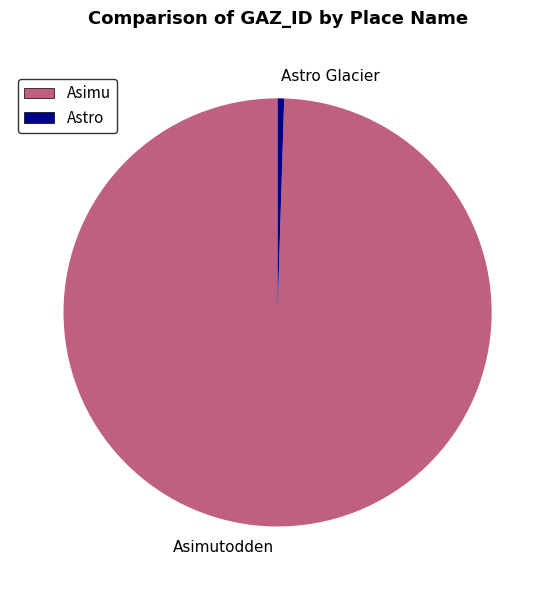

Approximately how many times larger is the value at Asimutodden compared to Astro Glacier?

202.1